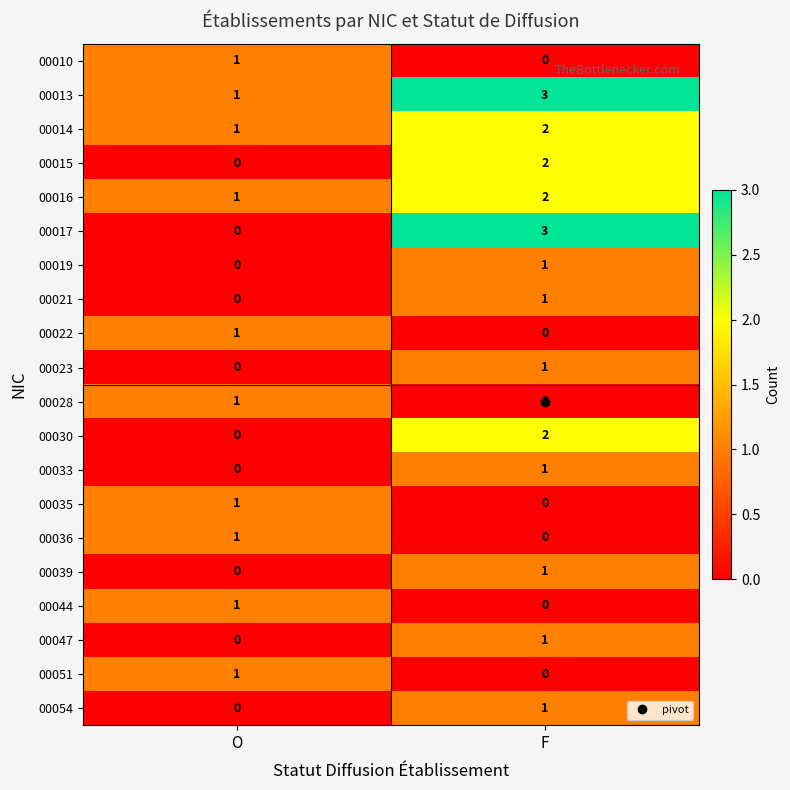

Between O and F, which series saw the biggest shift?

00017